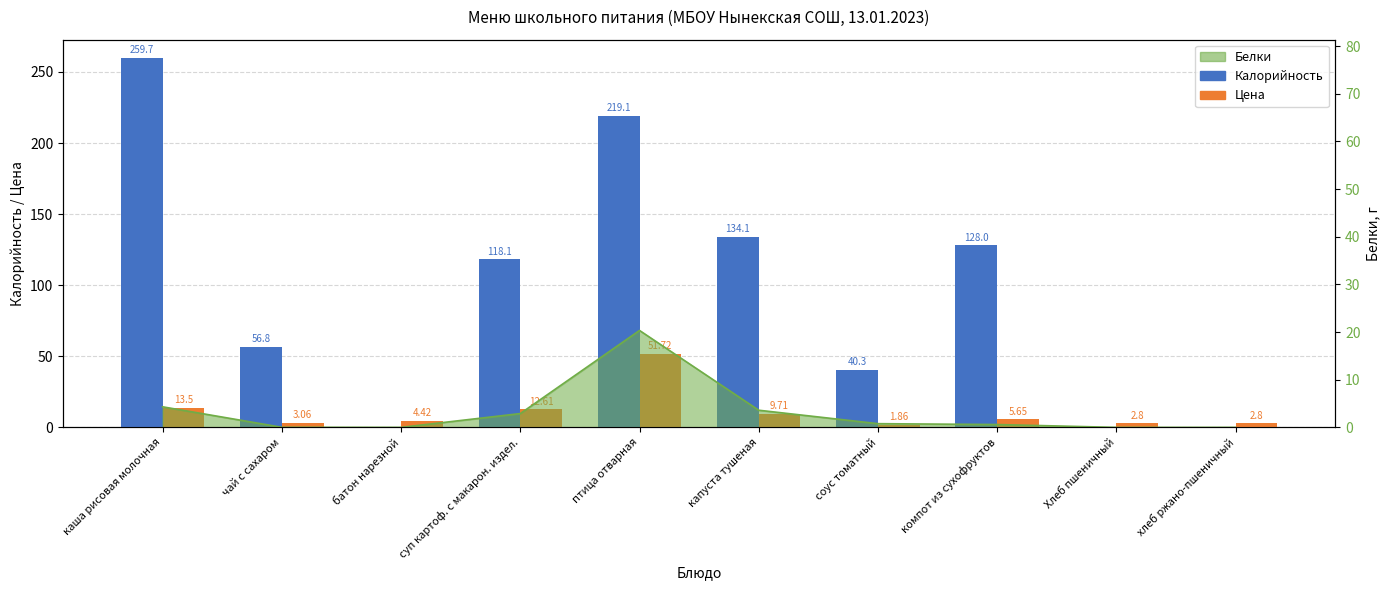

At which label does Калорийность first exceed 118?

каша рисовая молочная